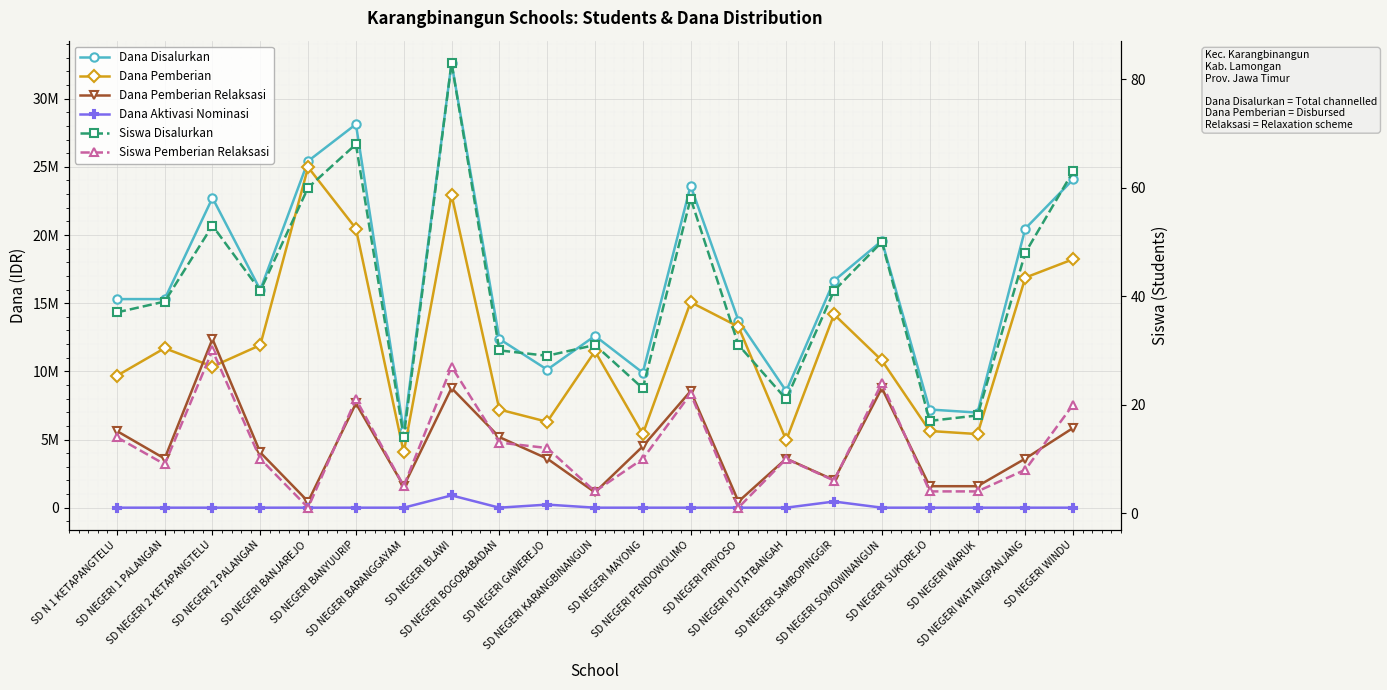

How many values in Dana Aktivasi Nominasi are above zero?

3